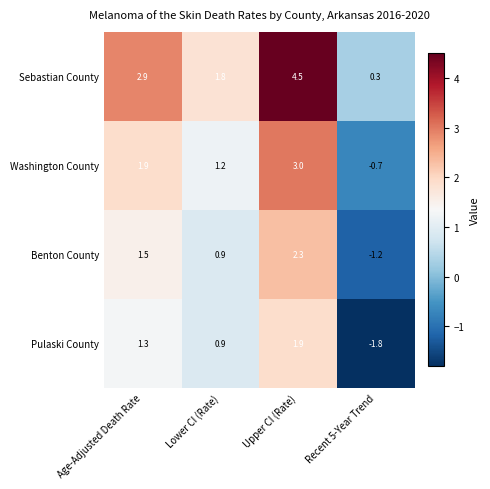

How many values in the Benton County series exceed 1?

2